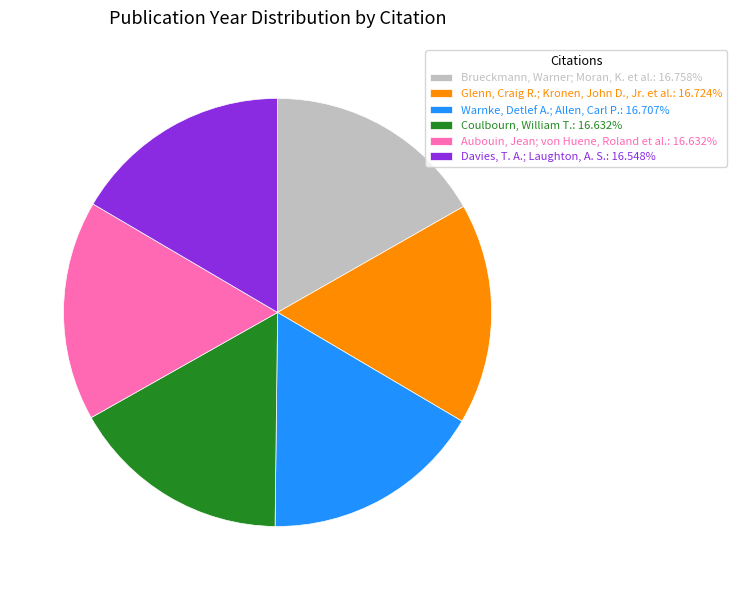

Does Warnke, Detlef A.; Allen, Carl P.: 16.707% account for over 50% of the chart?

No